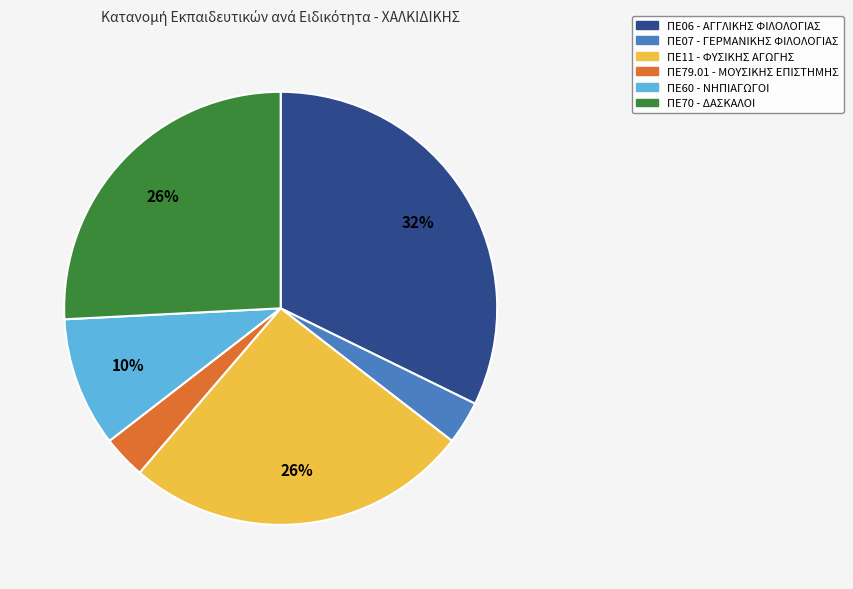

Is there any slice that represents more than half of the pie?

No